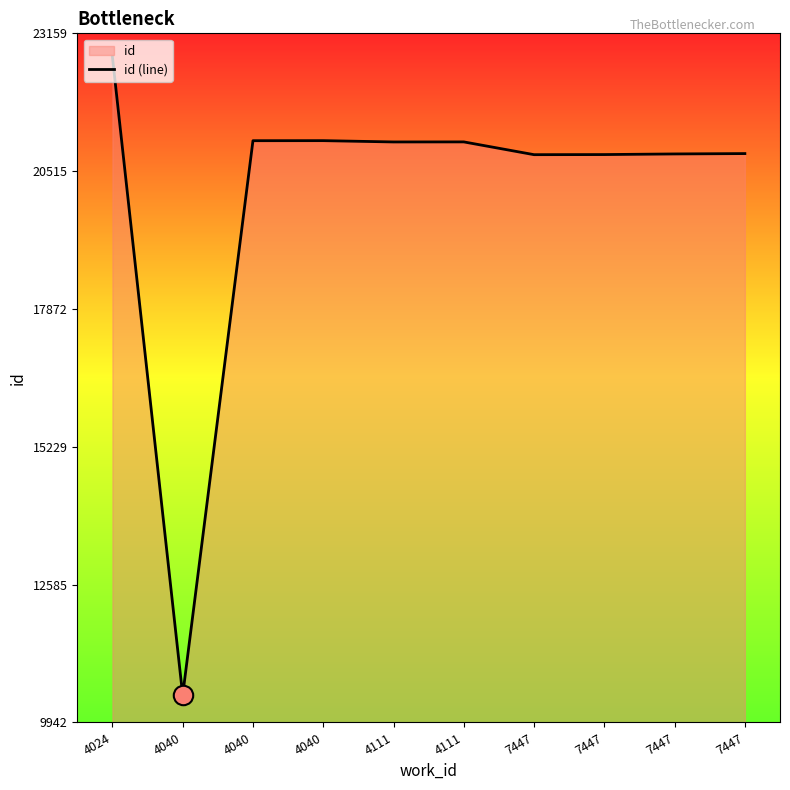

Count the number of categories in the chart.

10